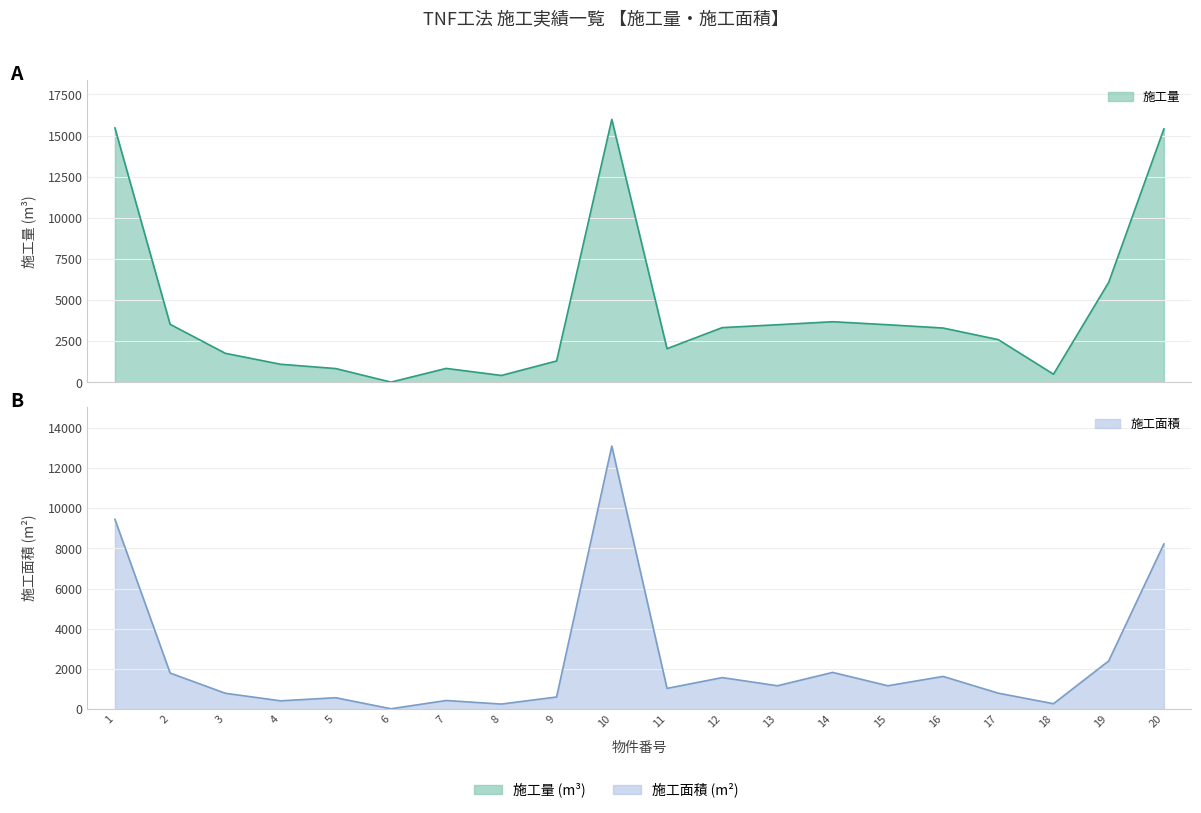

Reading right to left, what are all the values shown in this chart?

施工量: 15410	6083	501	2602	3308	3507	3690	3507	3332	2053	15986	1305	425	853	20	844	1106	1771	3533	15471
施工面積: 8225	2400	271	796	1630	1165	1830	1165	1572	1034	13097	606	253	431	20	569	415	791	1798	9452